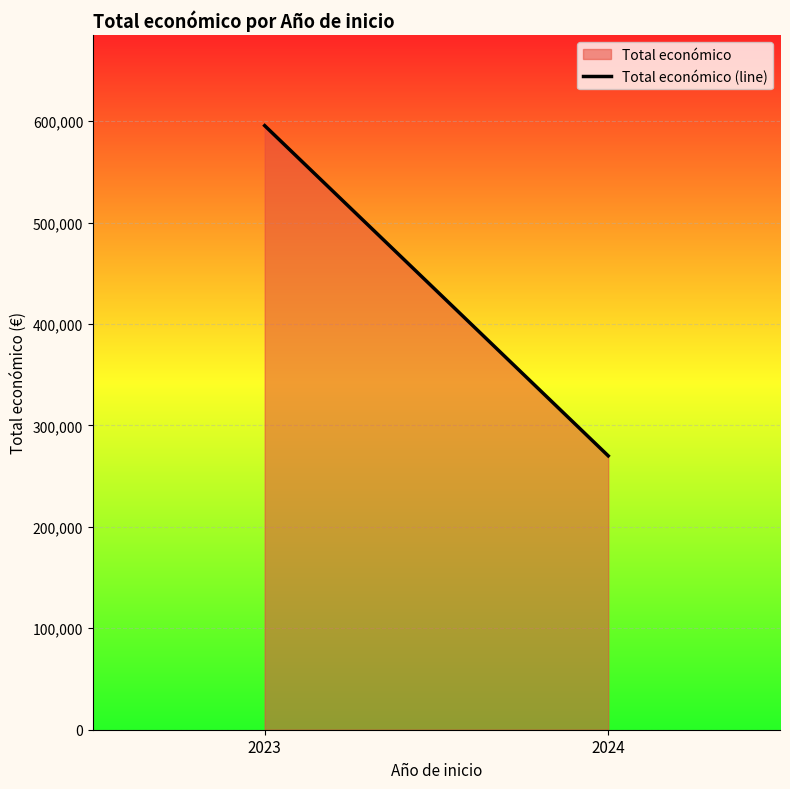

The chart shows a value of 270000 at 2024. True or false?

True